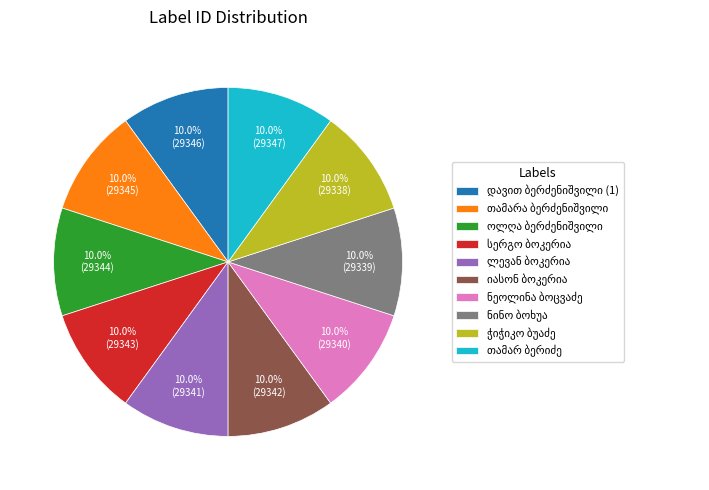

Is there a majority slice in this chart?

No